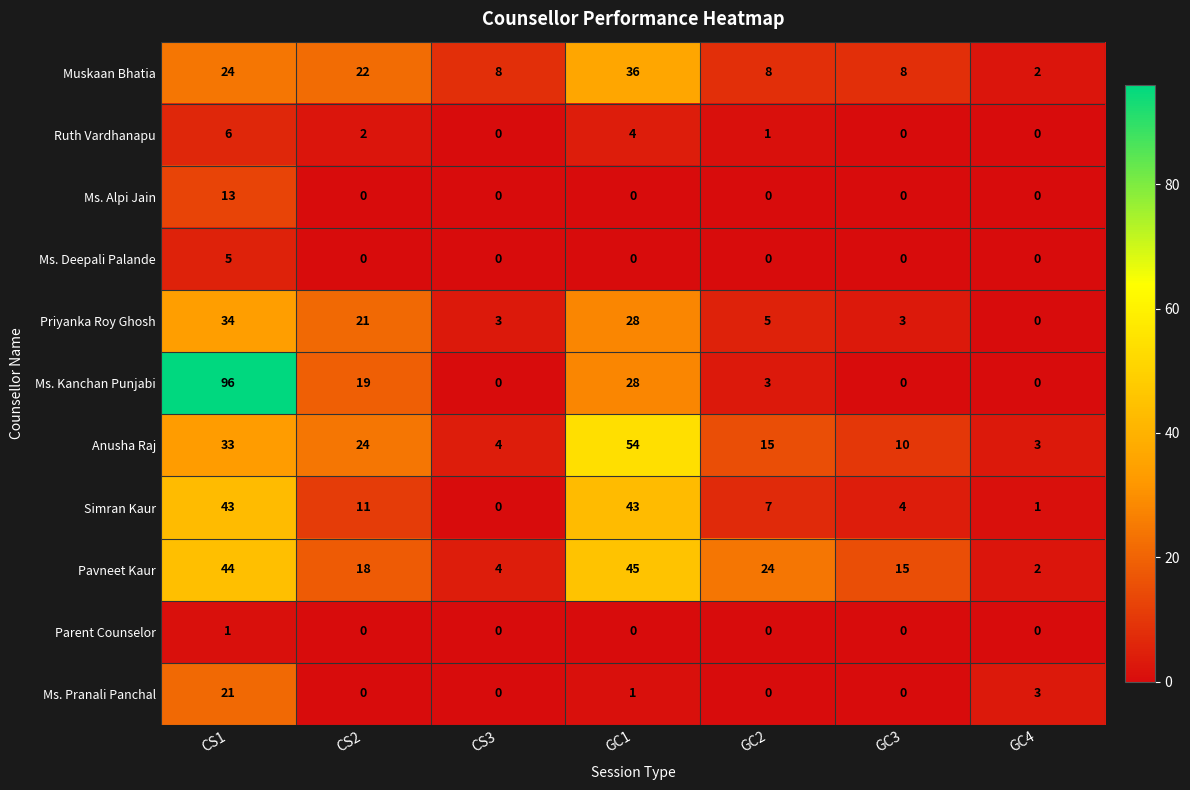

Which series has the largest range (max minus min)?

Ms. Kanchan Punjabi